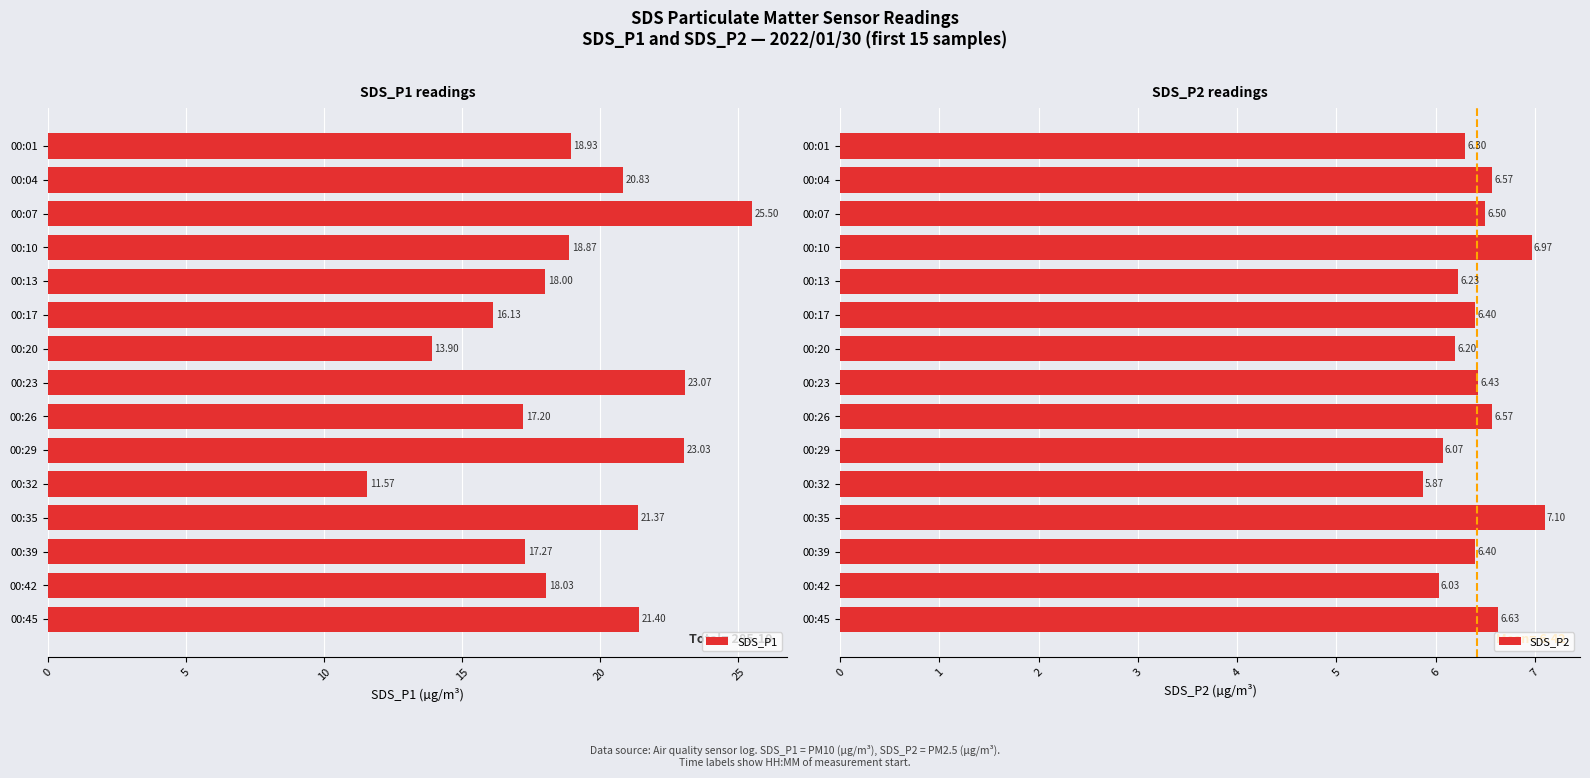

What is the average value of the SDS_P1 series?

19.0